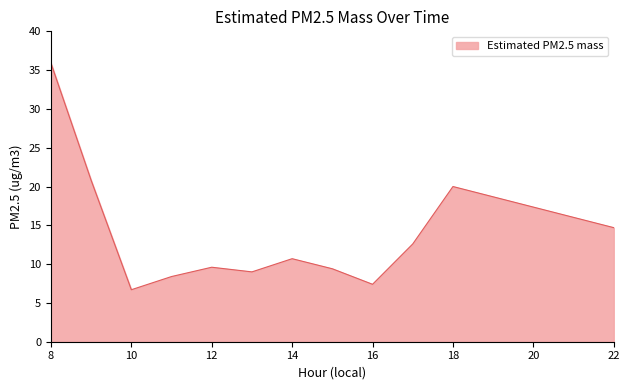

What is the smallest value displayed?

6.7